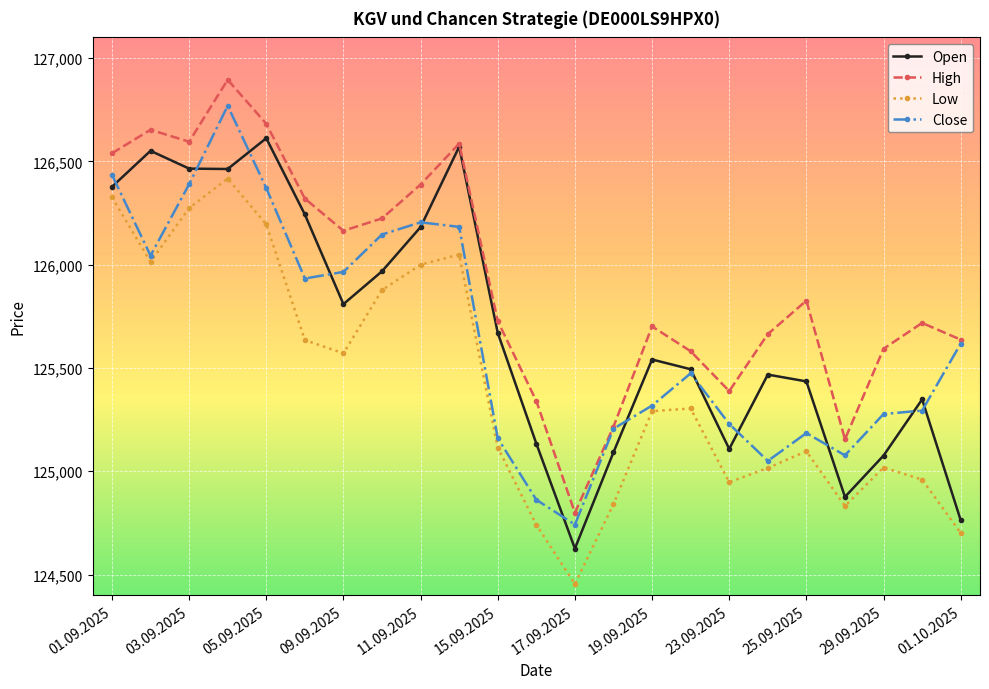

True or false: Open has more than 1 interior local peaks.

True